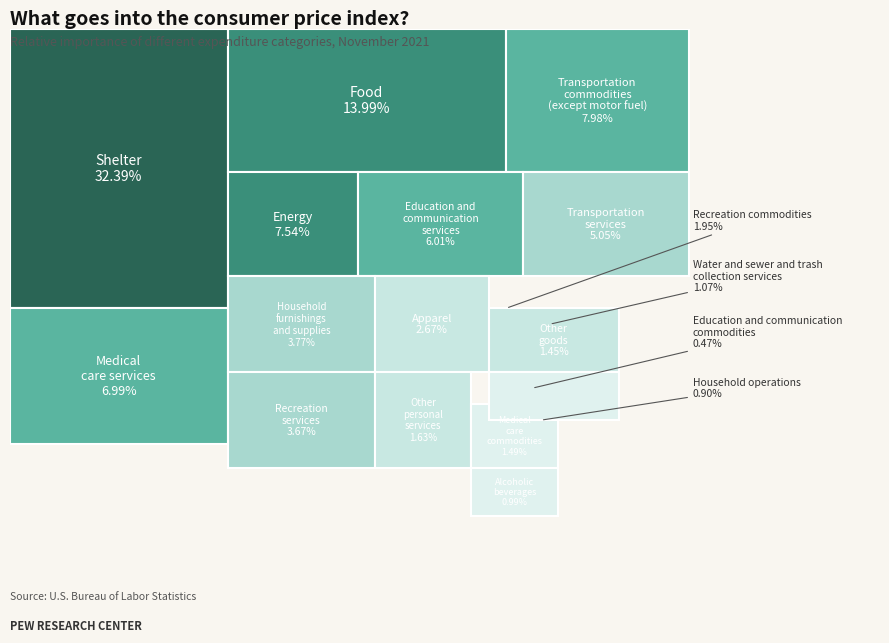

Is there a majority slice in this chart?

No